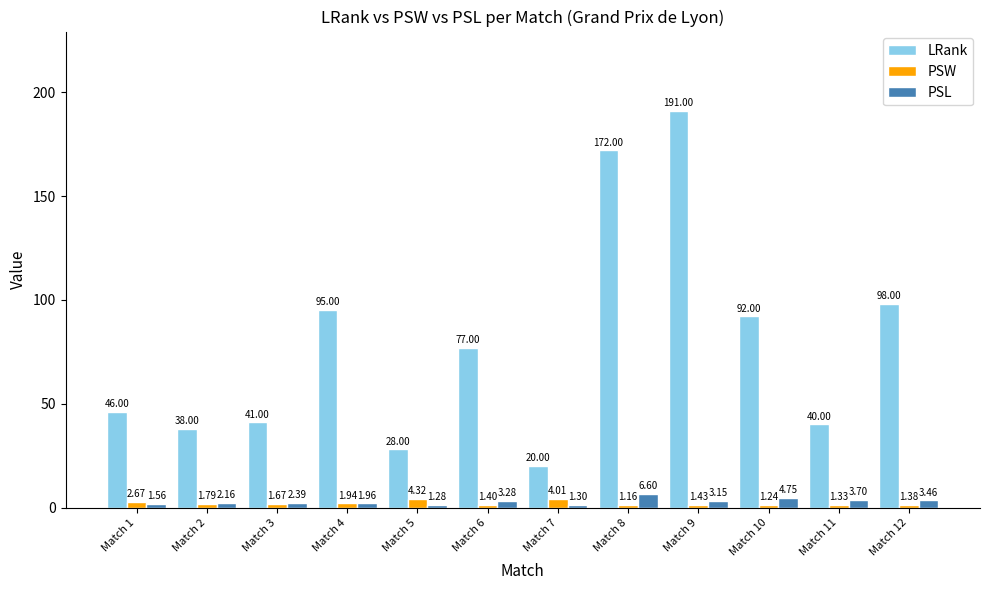

What is the total value across all series at Match 7?

25.3